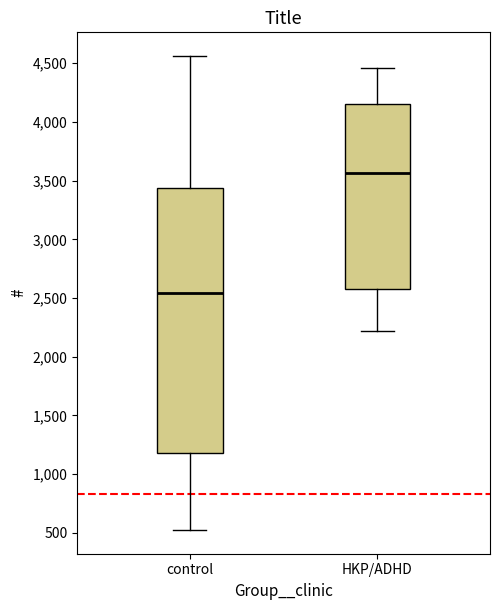

Reading left to right, read every box against the y-axis: the position of its median line, the range the box covers, and the ends of its whiskers. The values are not printed on the chart, so give them approximately, as read against the axis.

control: median 2550, box 1200 to 3450, whiskers 500 to 4550
HKP/ADHD: median 3550, box 2600 to 4150, whiskers 2200 to 4450